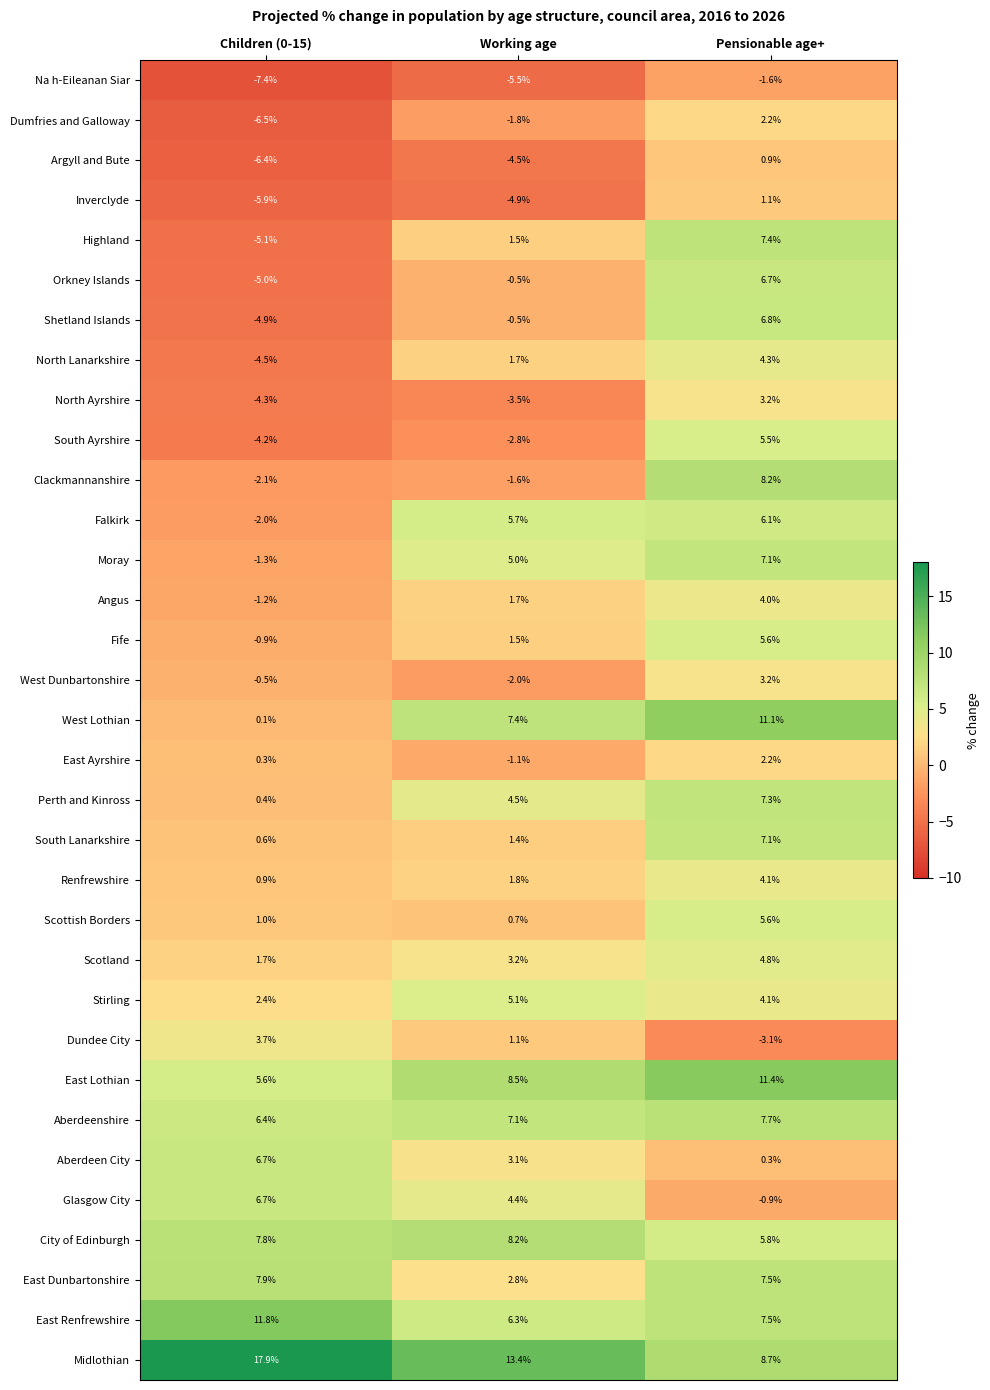

Where is Argyll and Bute nearest to the value -2?

Working age